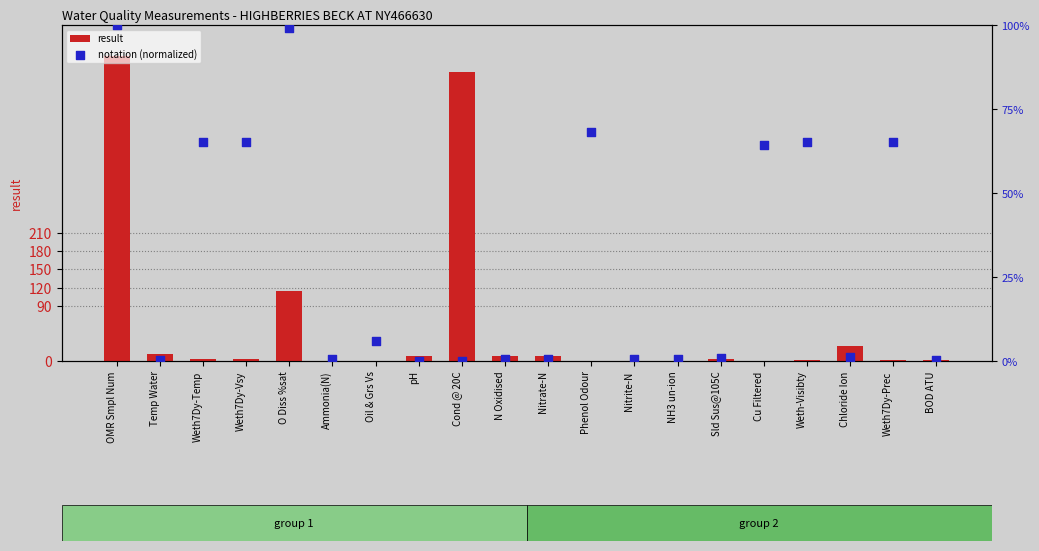

Which series has the largest total across all categories?

result